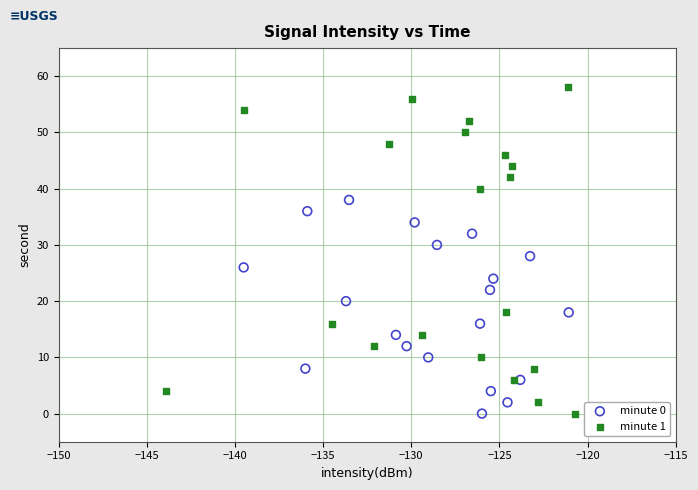

Which series has the widest spread of Y values?

minute 1